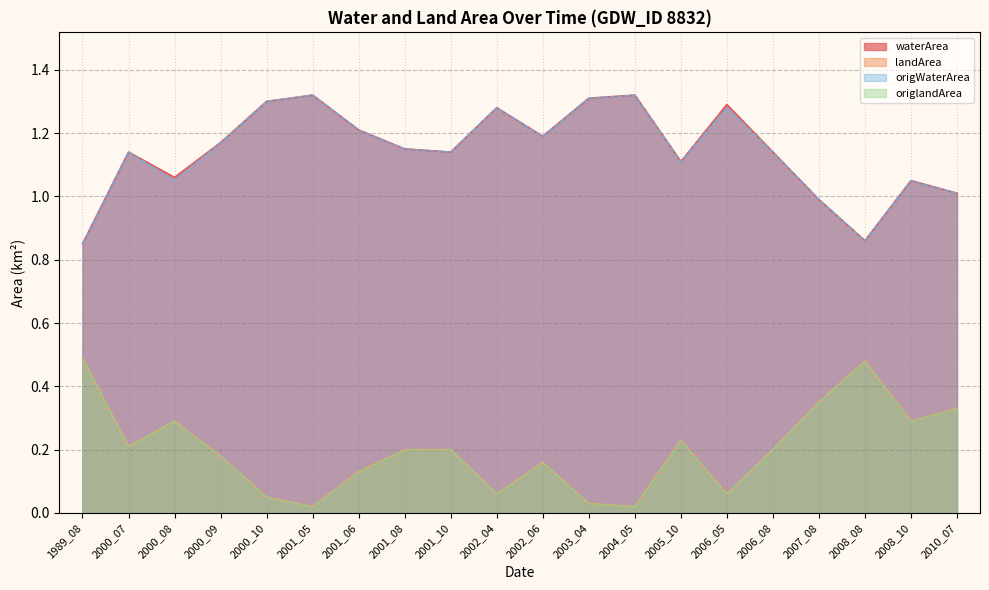

What is the value of the origWaterArea point at the 5th from the left?

1.3